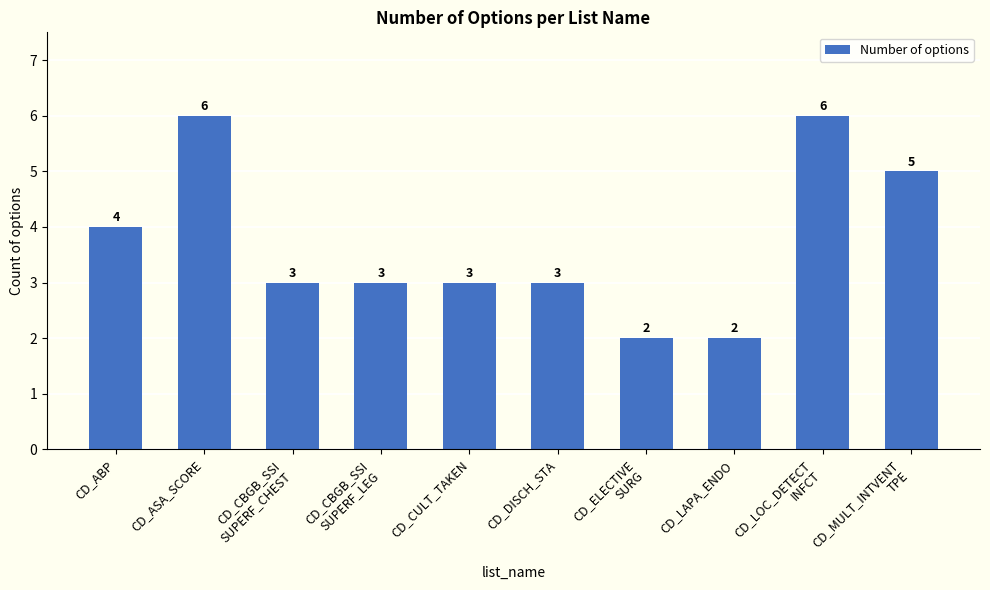

What is the average value?

4